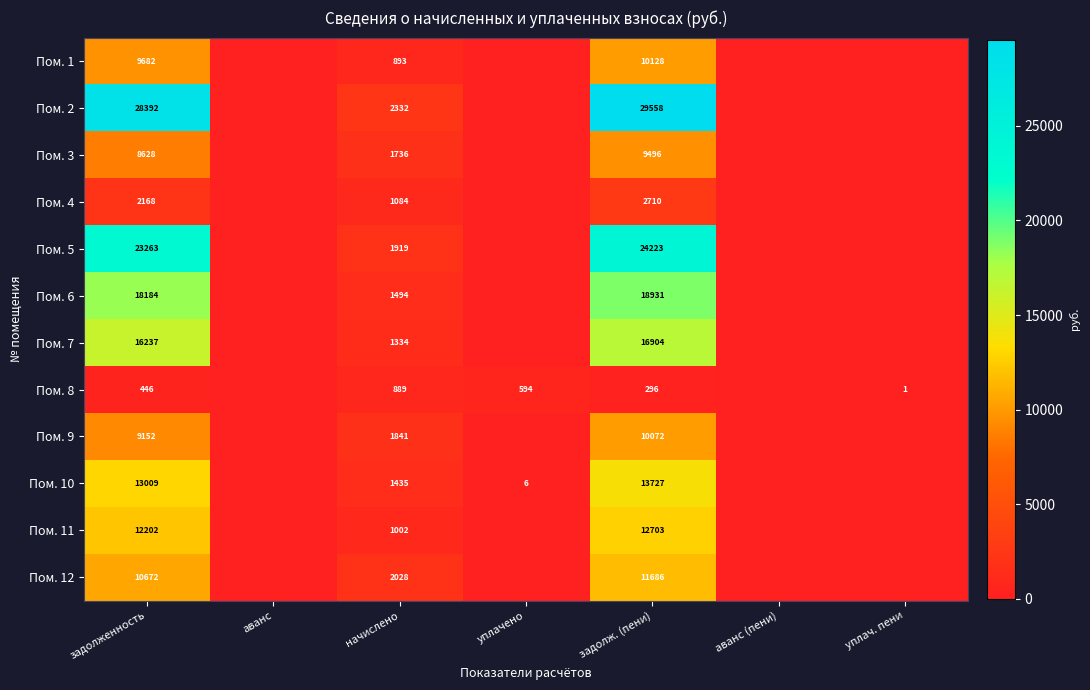

Is it true that Пом. 10 equals 6 at уплачено?

True